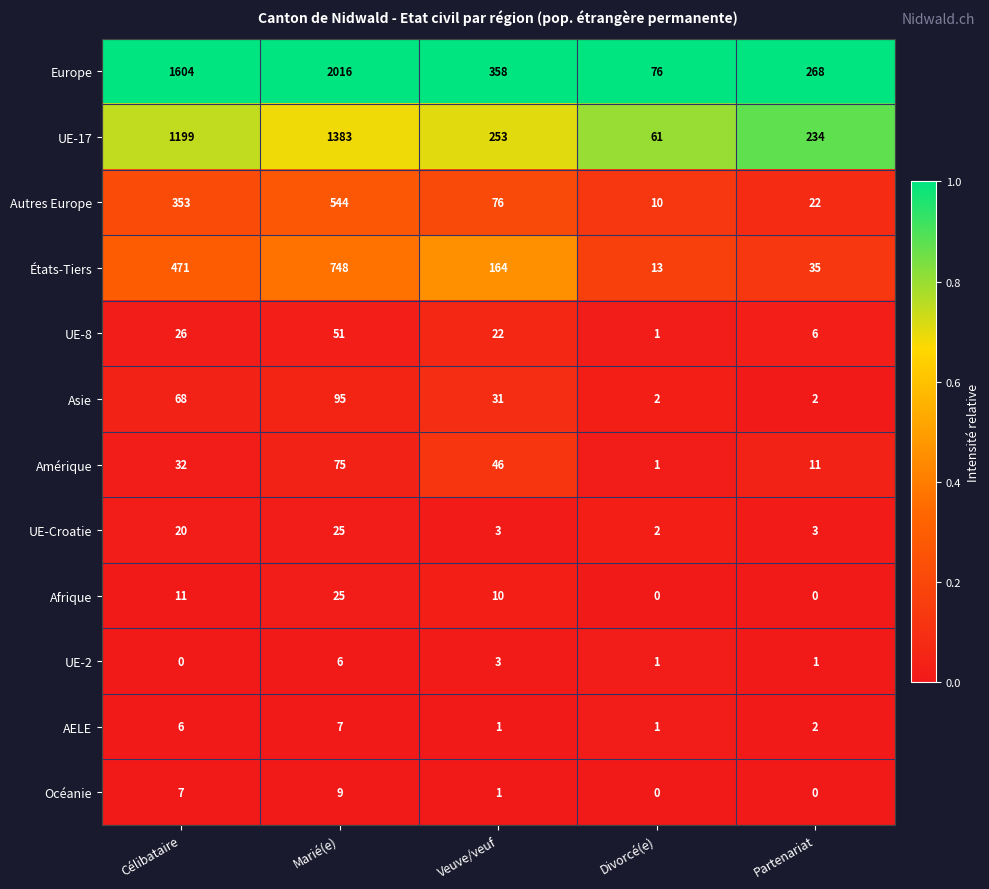

Between Célibataire and Divorcé(e), which series saw the biggest shift?

Europe